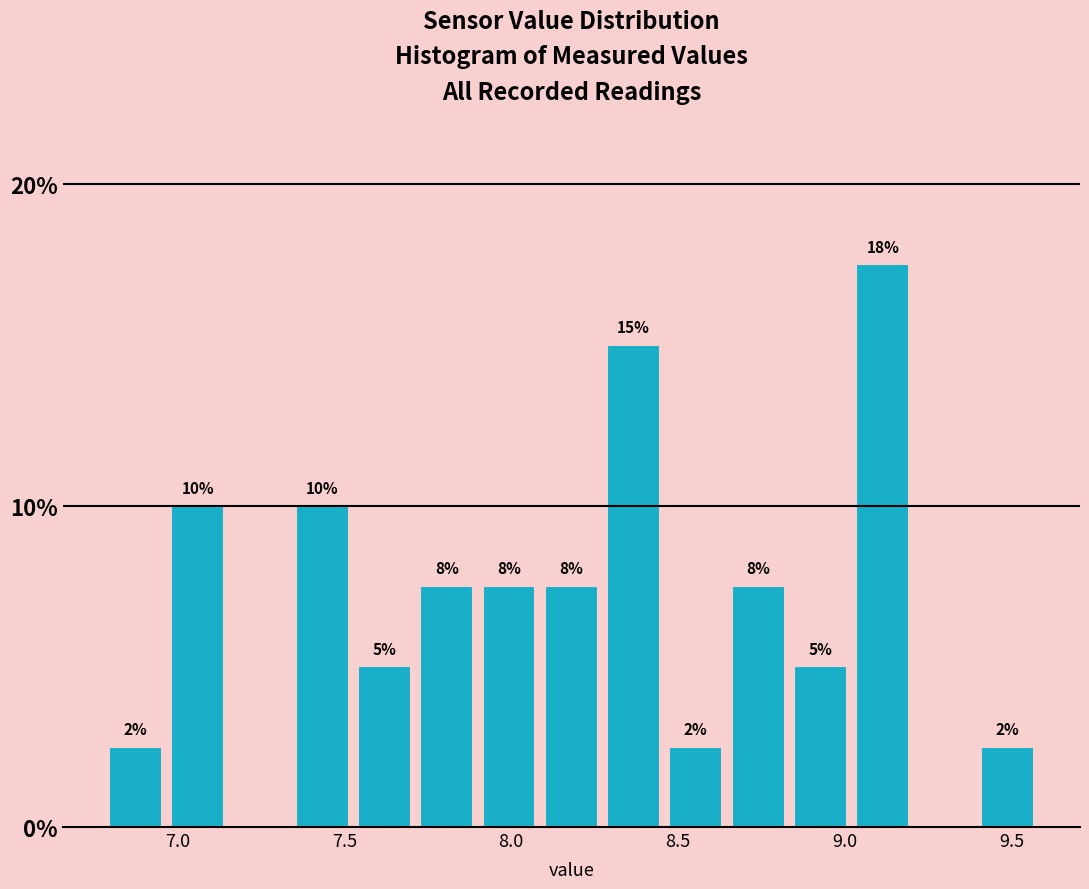

Around what value on the x-axis is the tallest bar? Give the approximate position of its centre, as read against the axis.

9.10